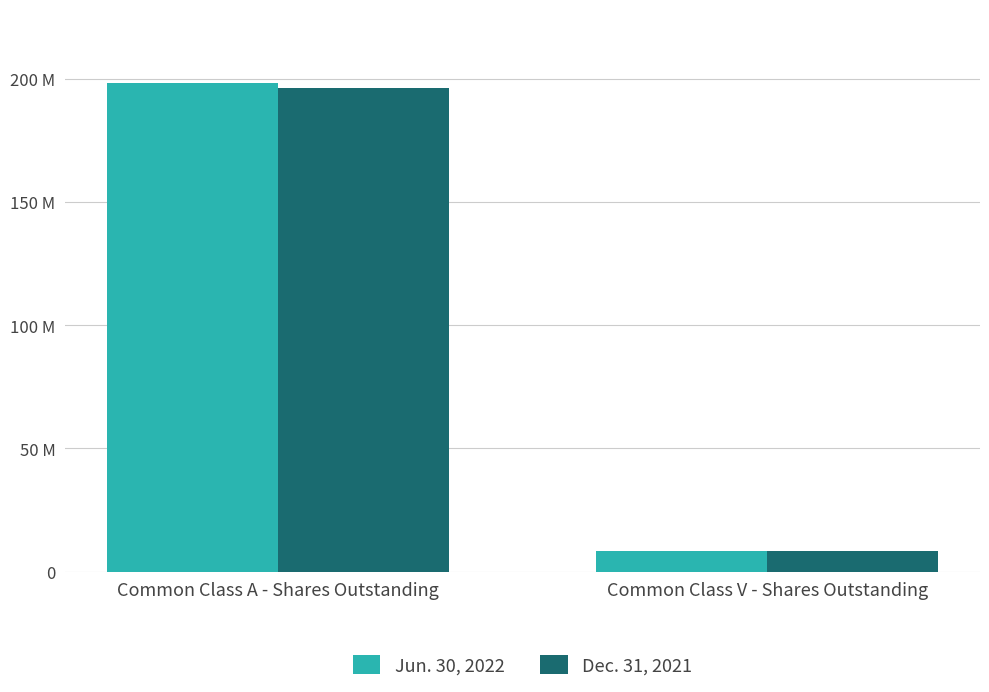

What are all the series names shown in the legend?

Jun. 30, 2022, Dec. 31, 2021